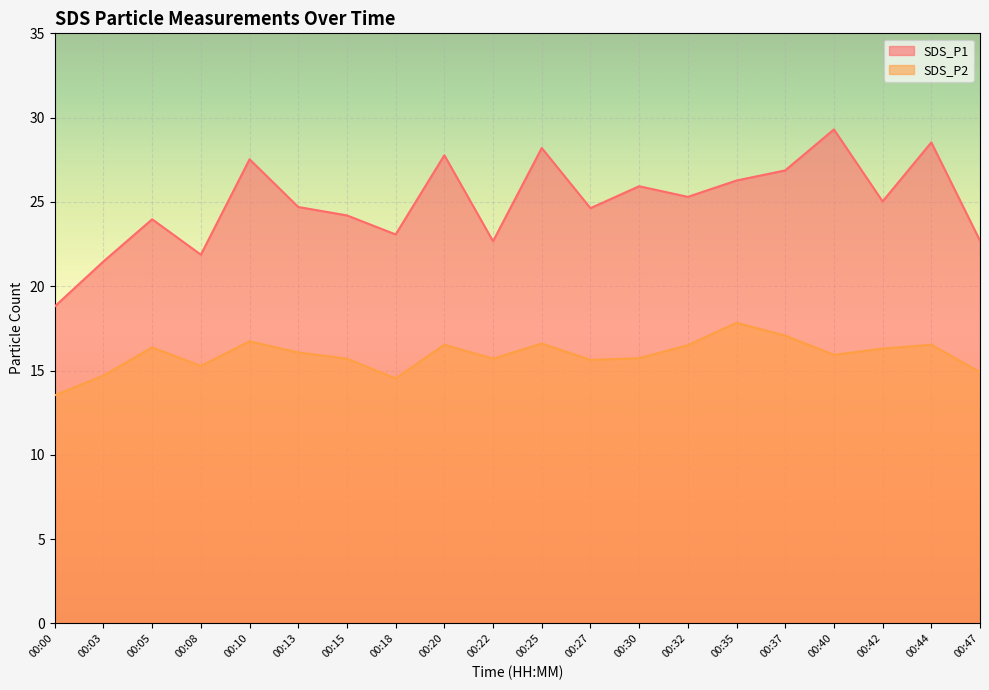

What is the sum of the SDS_P2 values at 00:32 and 00:20?

33.0